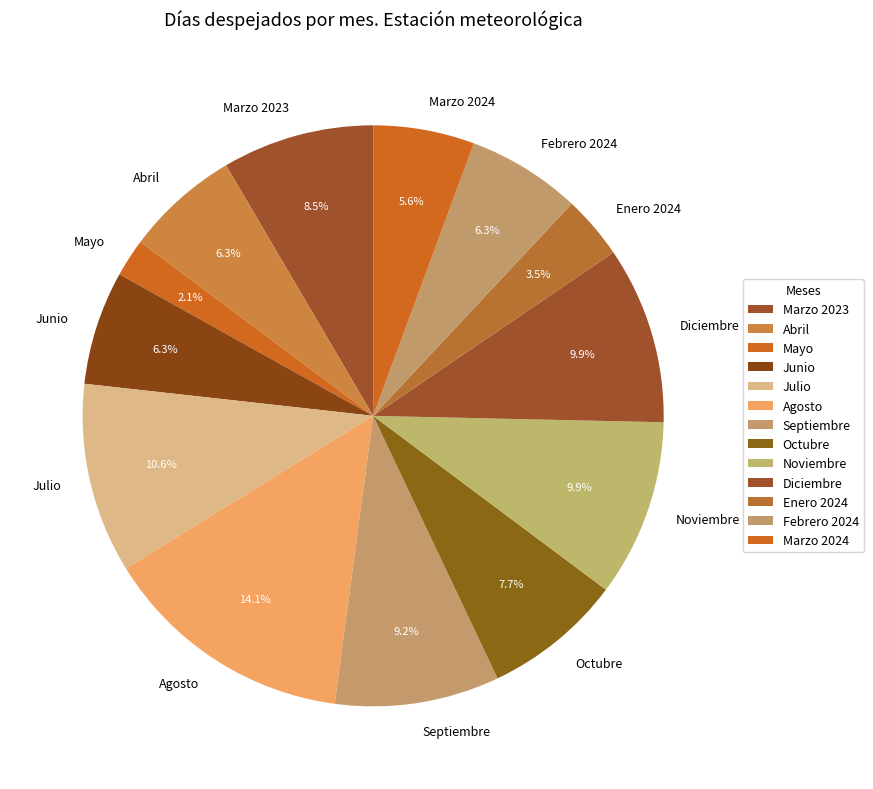

Combined, what portion of the pie is Noviembre and Octubre?

17.6%